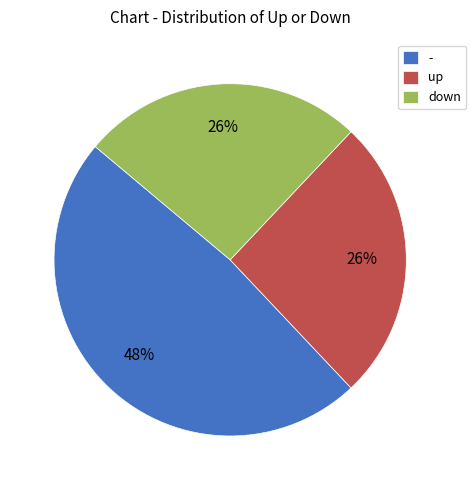

Is it true that - is 48% of the pie?

True